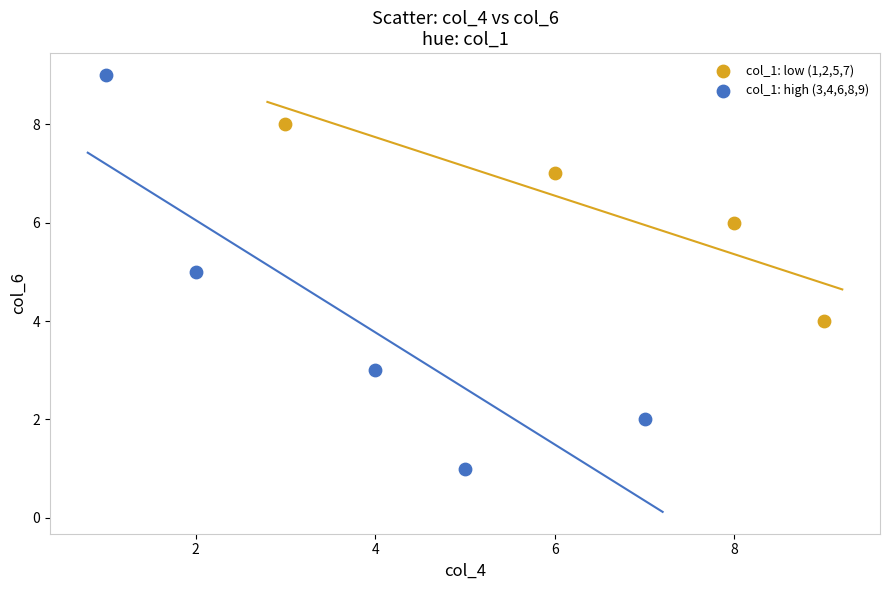

Which series contains the lowest Y value?

col_1: high (3,4,6,8,9)